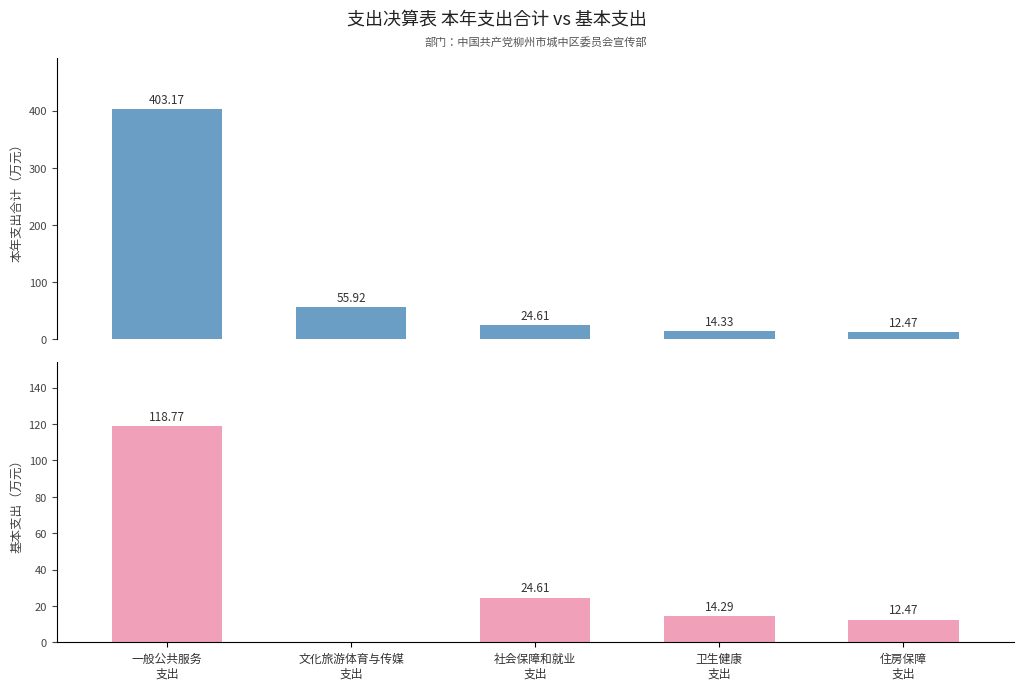

At how many categories does at least one series exceed 250?

1